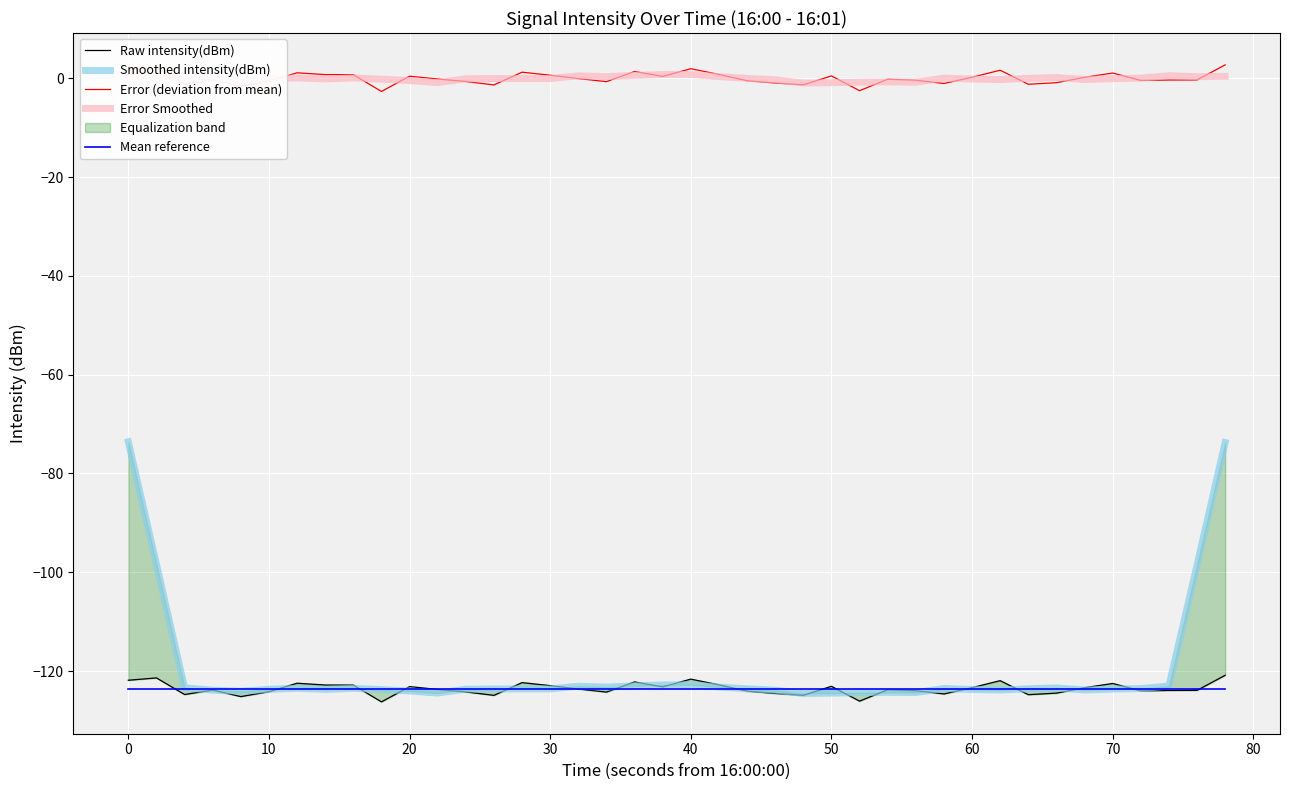

At how many categories does at least one series exceed -6?

40